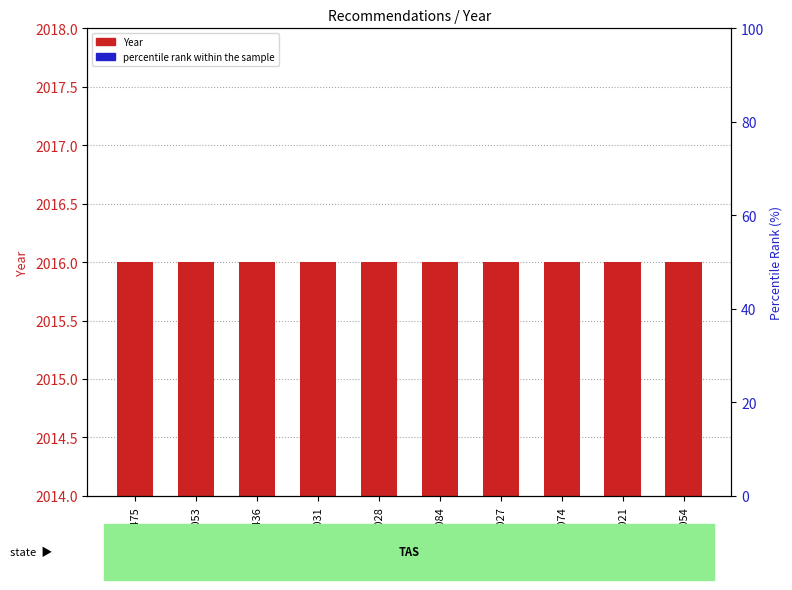

At which label does Year (count) reach its minimum?

REC286-1475